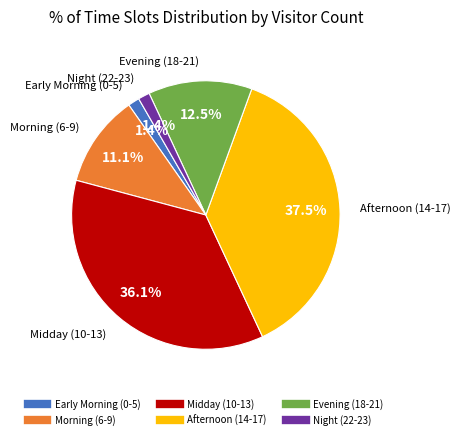

To the nearest percent, what is the difference between the largest and smallest slice percentages?

36%